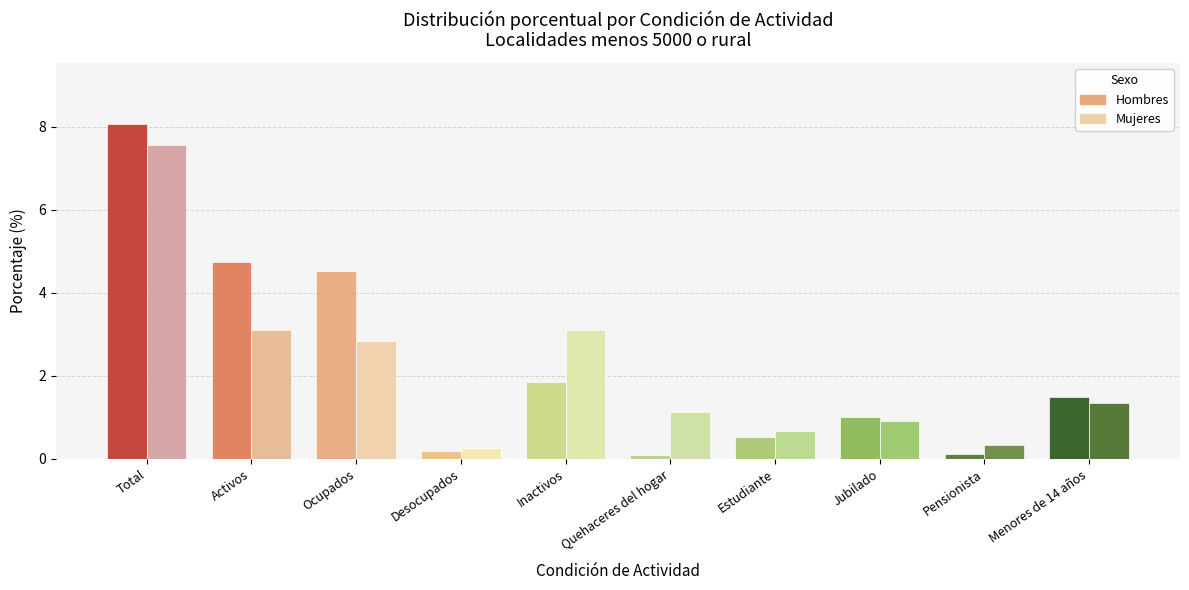

What is the maximum value shown in the chart?

8.1